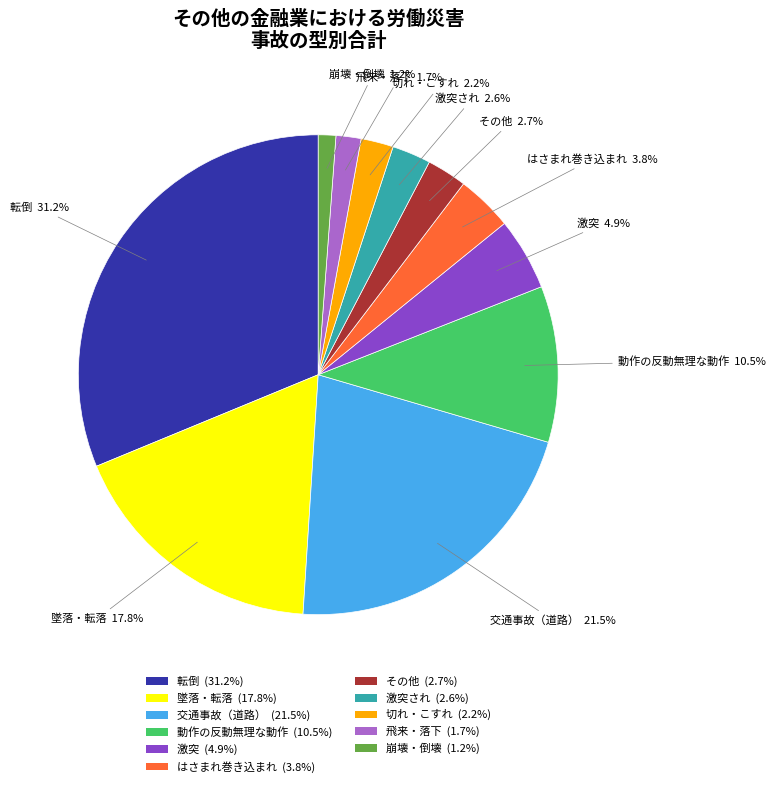

How much of the chart is everything except 飛来・落下 (1.7%)?

98.3%